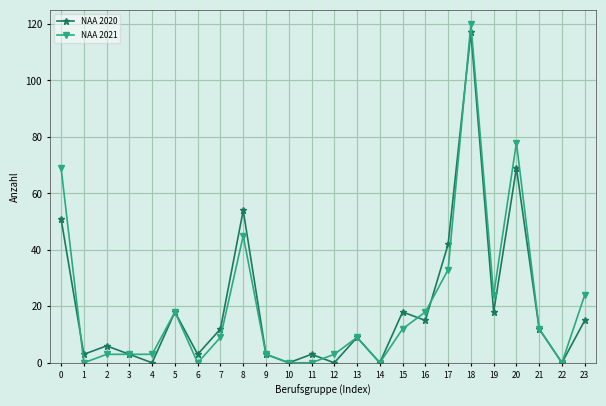

How many categories are shown in the chart?

24